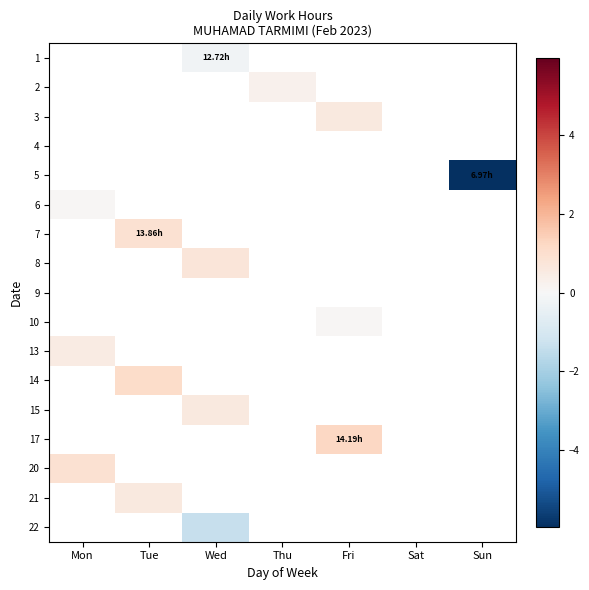

At which label does 7 reach its peak?

Mon